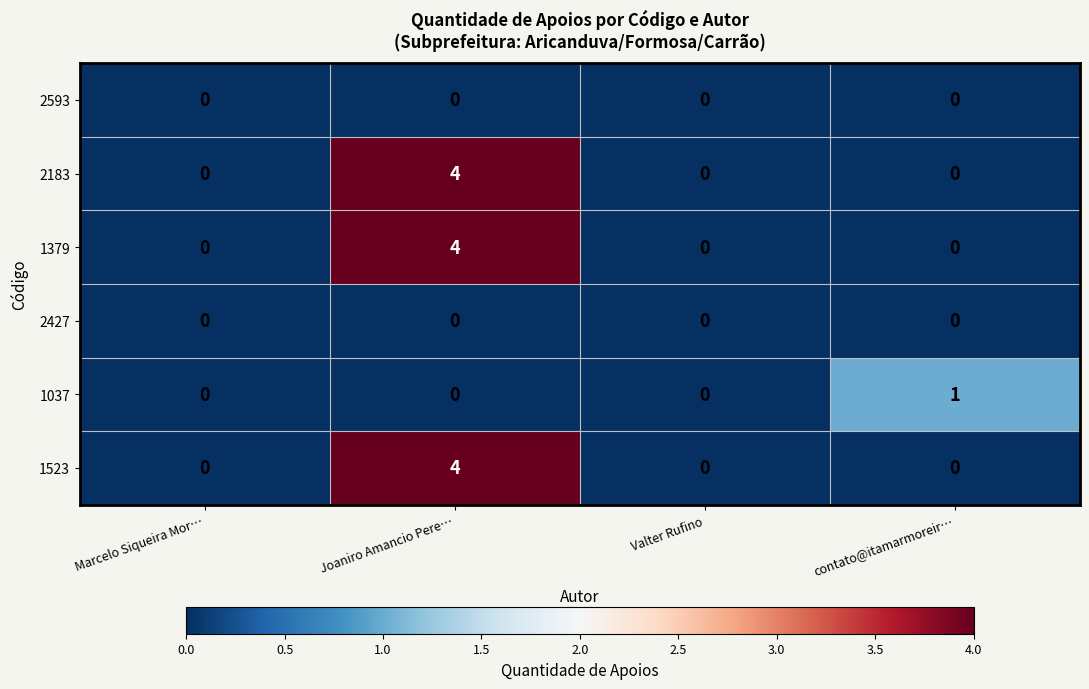

The 2427 series shows 0 at contato@itamarmoreir…. True or false?

True